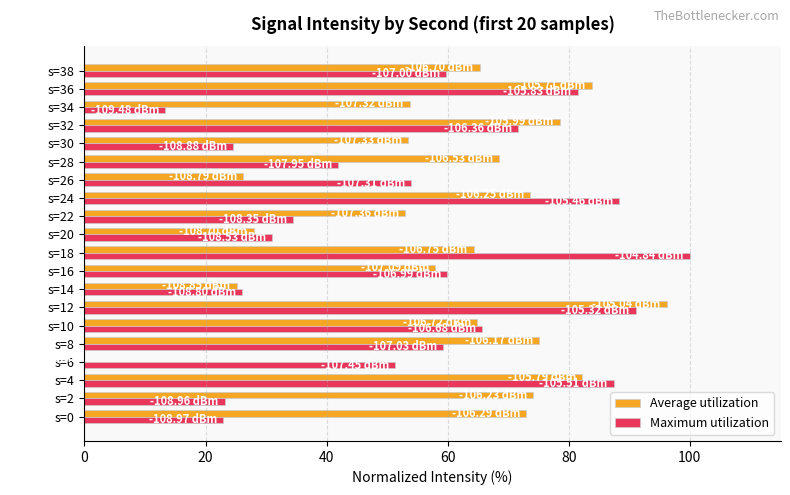

What is the sum of the Maximum utilization values at s=28 and s=22?

76.4